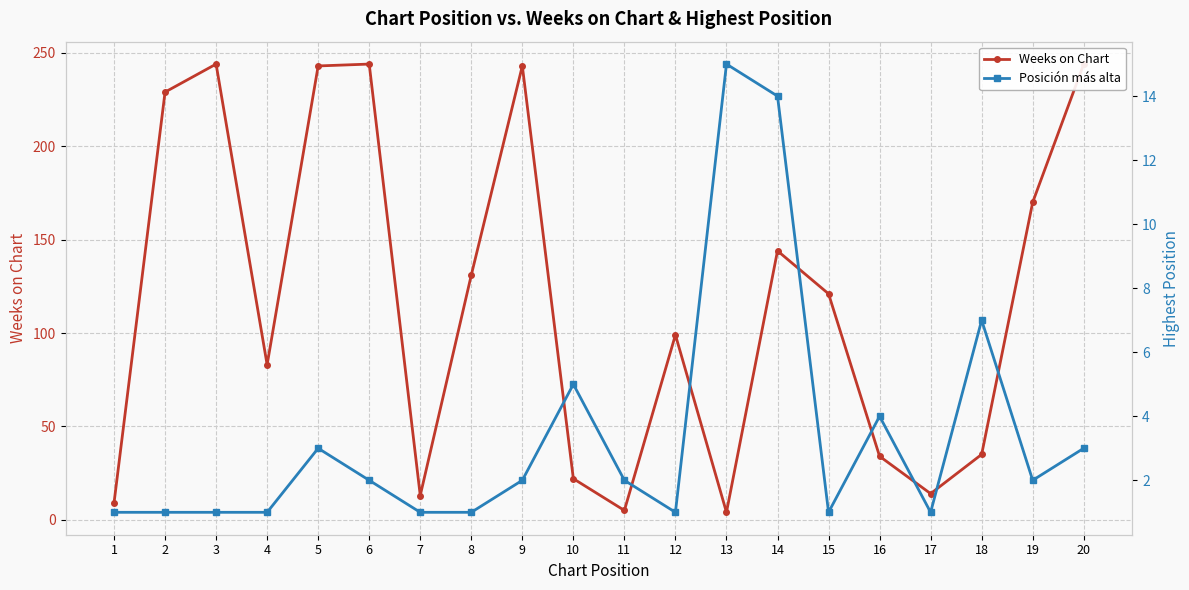

What are all the series names shown in the legend?

Weeks on Chart, Posición más alta